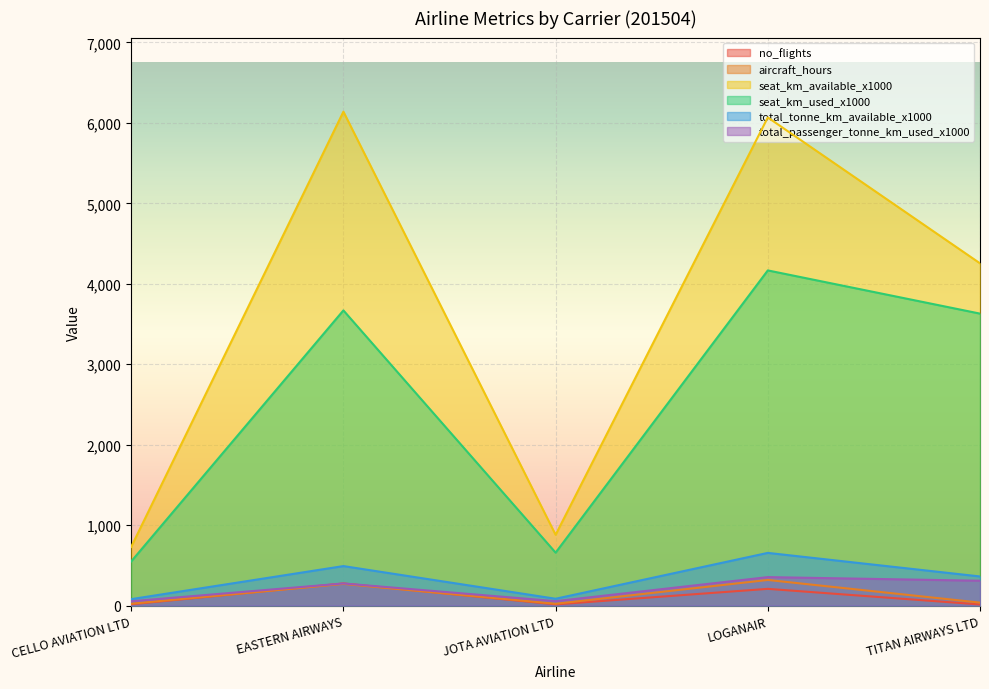

Reading right to left, transcribe all the data shown in this chart.

no_flights: TITAN AIRWAYS LTD=14.0	LOGANAIR=208.0	JOTA AVIATION LTD=15.0	EASTERN AIRWAYS=275.0	CELLO AVIATION LTD=16.0
aircraft_hours: TITAN AIRWAYS LTD=37.0	LOGANAIR=318.6	JOTA AVIATION LTD=22.5	EASTERN AIRWAYS=269.5	CELLO AVIATION LTD=23.4
seat_km_available_x1000: TITAN AIRWAYS LTD=4254.0	LOGANAIR=6067.0	JOTA AVIATION LTD=880.0	EASTERN AIRWAYS=6139.0	CELLO AVIATION LTD=730.0
seat_km_used_x1000: TITAN AIRWAYS LTD=3629.0	LOGANAIR=4166.0	JOTA AVIATION LTD=658.0	EASTERN AIRWAYS=3669.0	CELLO AVIATION LTD=549.0
total_tonne_km_available_x1000: TITAN AIRWAYS LTD=362.0	LOGANAIR=655.0	JOTA AVIATION LTD=85.0	EASTERN AIRWAYS=491.0	CELLO AVIATION LTD=80.0
total_passenger_tonne_km_used_x1000: TITAN AIRWAYS LTD=309.0	LOGANAIR=354.0	JOTA AVIATION LTD=55.0	EASTERN AIRWAYS=275.0	CELLO AVIATION LTD=54.0